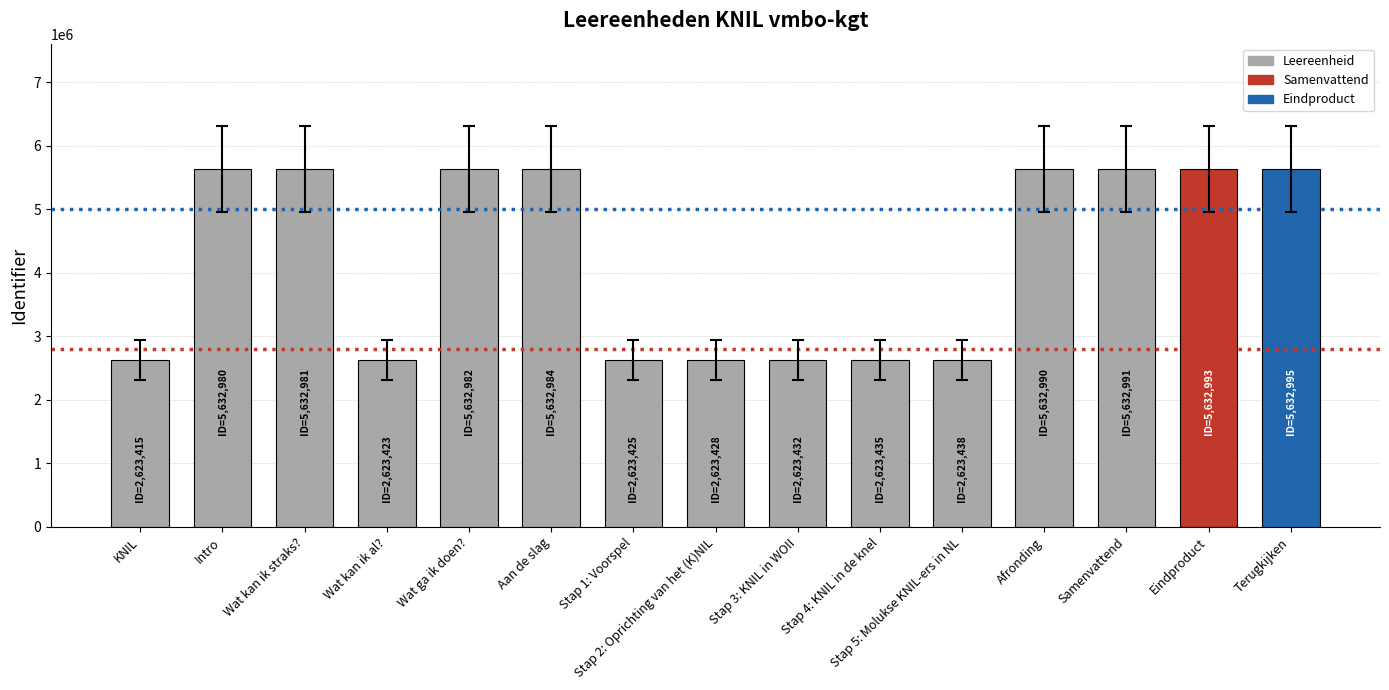

True or false: the data shows 1730566 at Wat ga ik doen?.

False